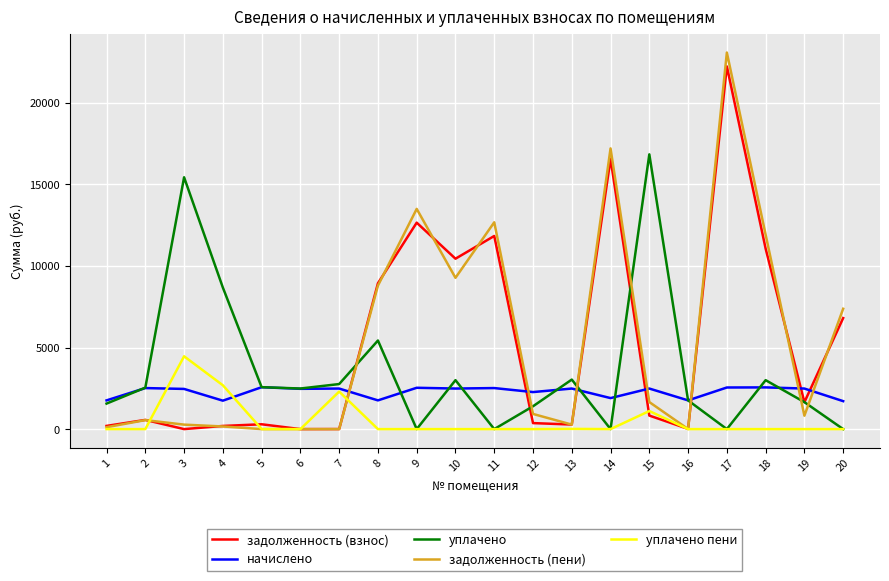

True or false: начислено has more than 2 points higher than both neighbors.

True